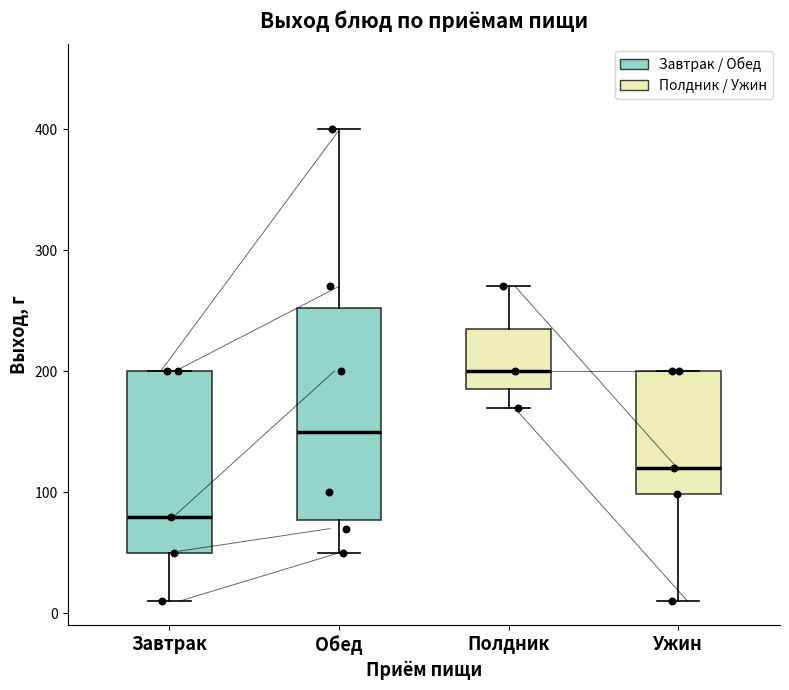

Which box has the highest median line?

Полдник